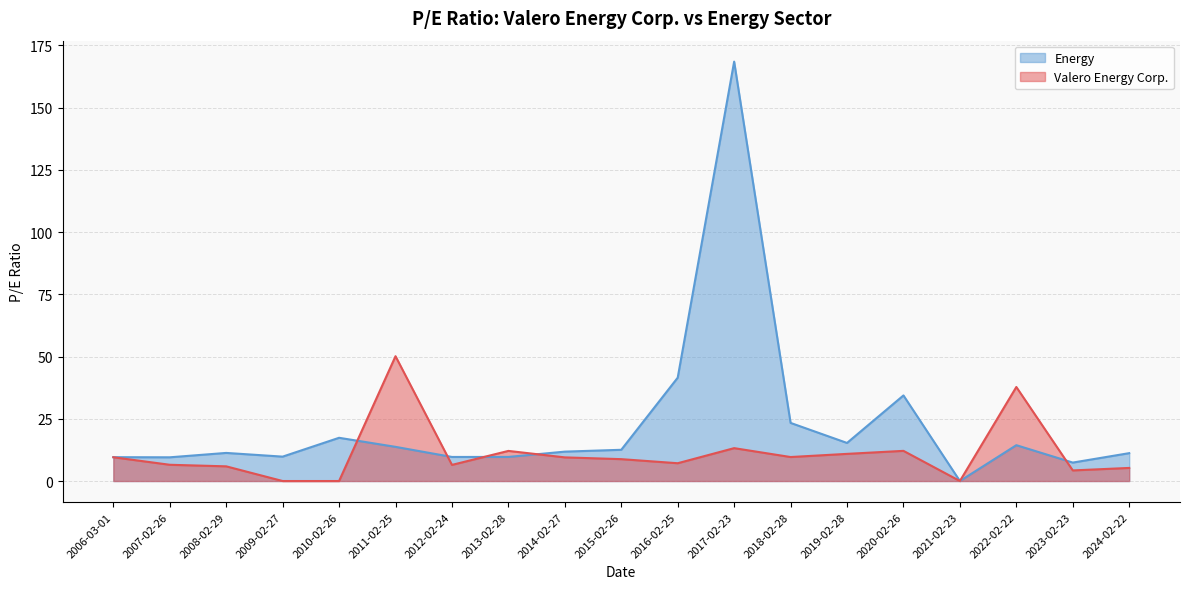

What is the total value across all series at 2017-02-23?

181.7